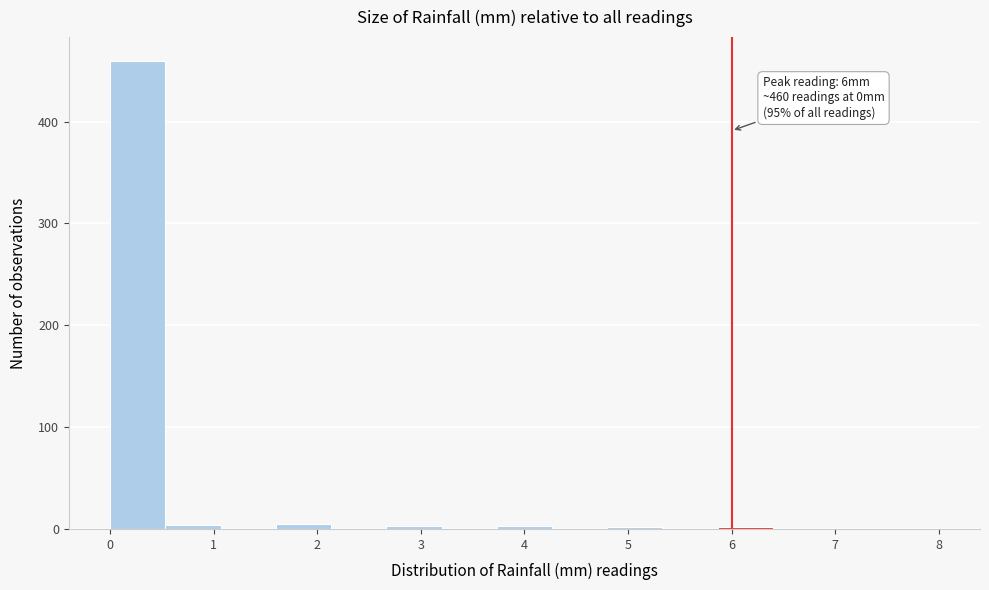

Which range on the x-axis has the tallest bar?

0.0 to 0.5